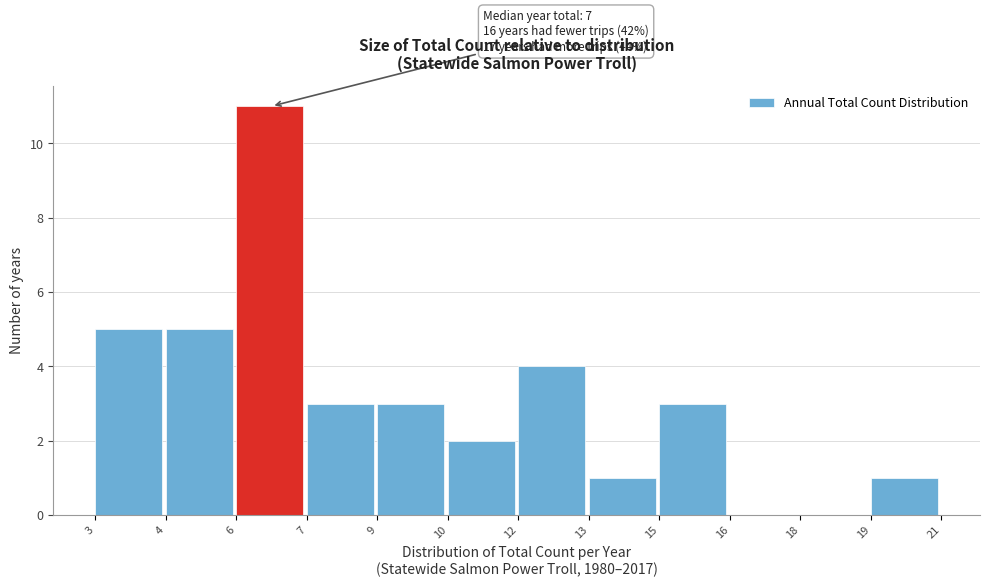

Reading left to right, what are all the values shown in this chart?

3=5	4=5	6=11	7=3	9=3	10=2	12=4	13=1	15=3	16=0	18=0	19=1